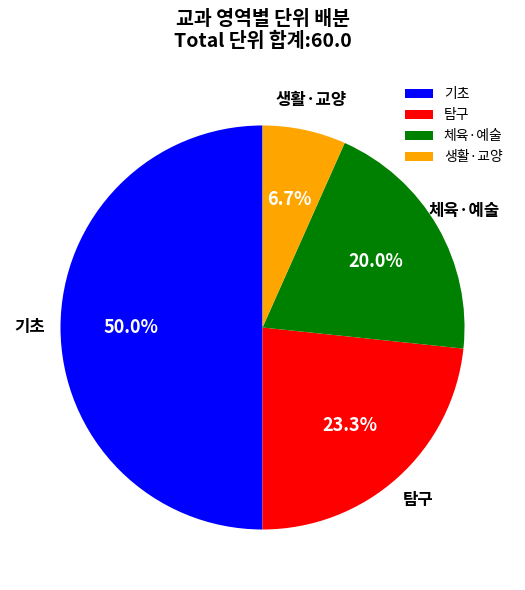

How many segments does this pie chart have?

4